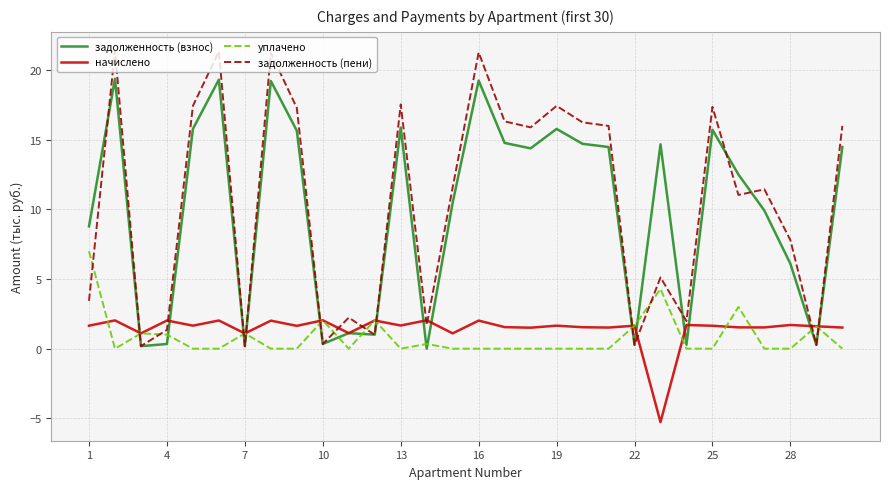

List the series in order of their peak value, lowest first.

начислено, уплачено, задолженность (взнос), задолженность (пени)